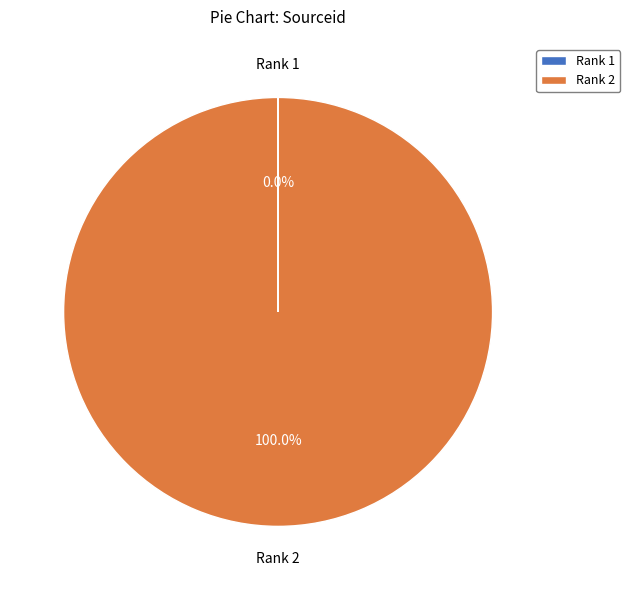

Does Rank 2 account for over 50% of the chart?

Yes